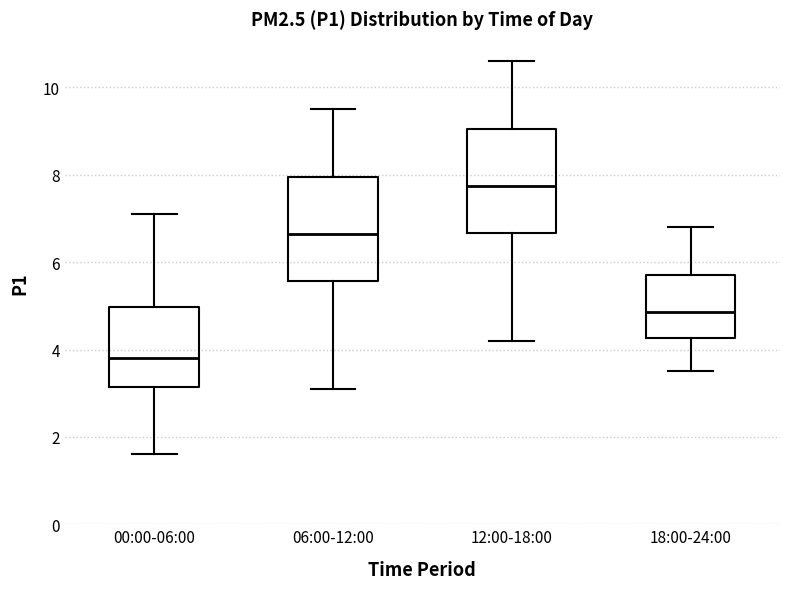

Reading left to right, transcribe this box plot: for each box, give where its median line is, the range the box spans, and where its two whiskers end, as read against the y-axis. The values are not printed on the chart, so give them approximately, as read against the axis.

00:00-06:00: median 3.8, box 3.2 to 5.0, whiskers 1.6 to 7.2
06:00-12:00: median 6.6, box 5.6 to 8.0, whiskers 3.2 to 9.6
12:00-18:00: median 7.8, box 6.6 to 9.0, whiskers 4.2 to 10.6
18:00-24:00: median 4.8, box 4.2 to 5.8, whiskers 3.6 to 6.8